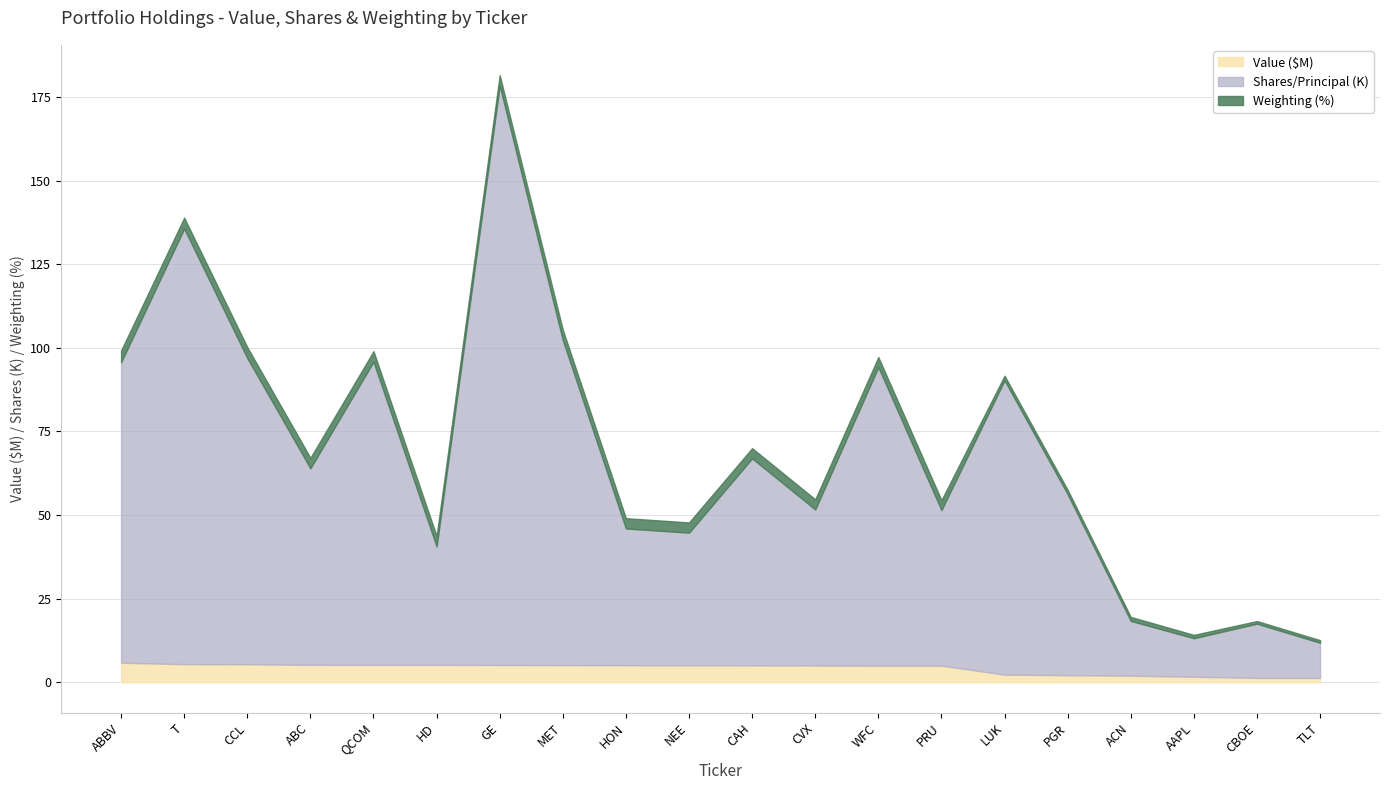

Does the chart display data point markers on the line(s)?

No